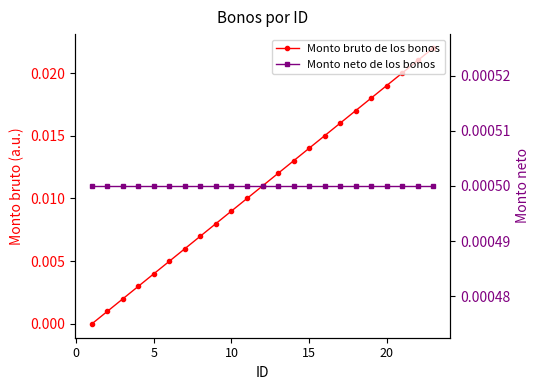

How many values in the Monto bruto de los bonos series exceed 0?

22